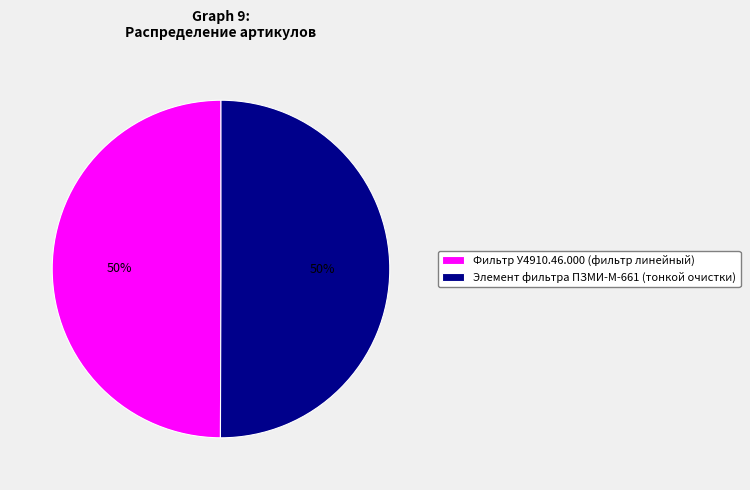

To the nearest percent, what is the average slice percentage?

50%